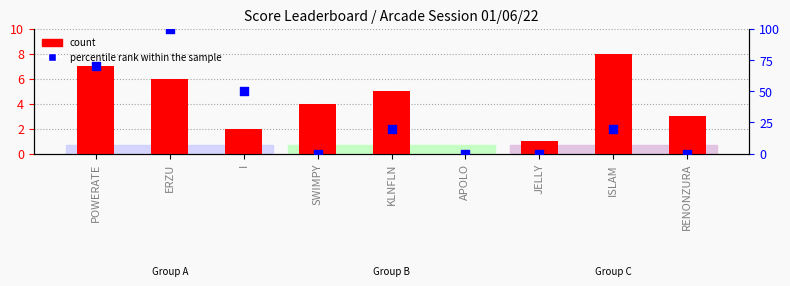

Which series contains the lowest Y value?

count